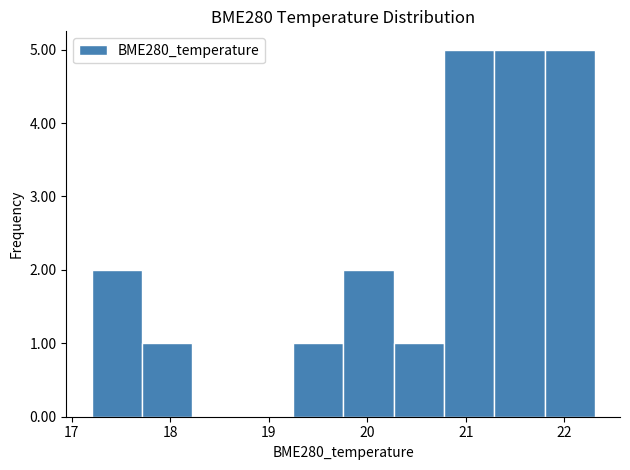

What is the height of the bar covering 19.8 to 20.3 on the x-axis? Neither the bar edges nor the heights are printed on the chart, so give them approximately, as read against the axes.

2